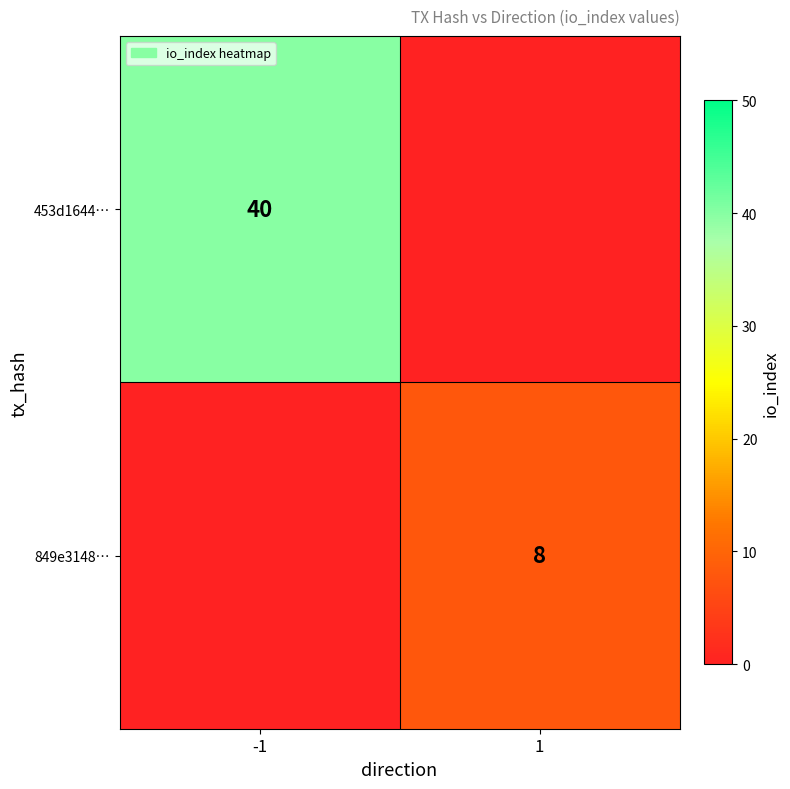

The 849e3148… series shows 8 at 1. True or false?

True